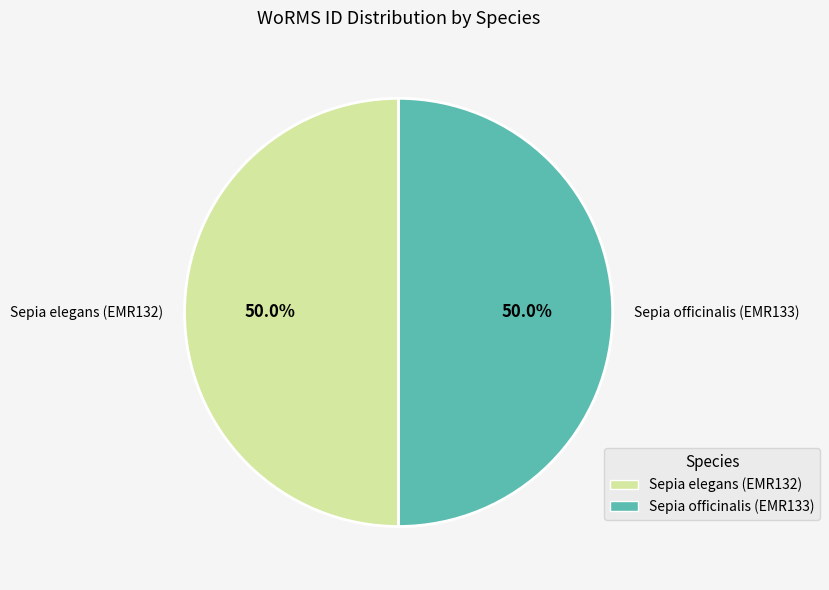

How much of the chart is everything except Sepia officinalis (EMR133)?

50.0%